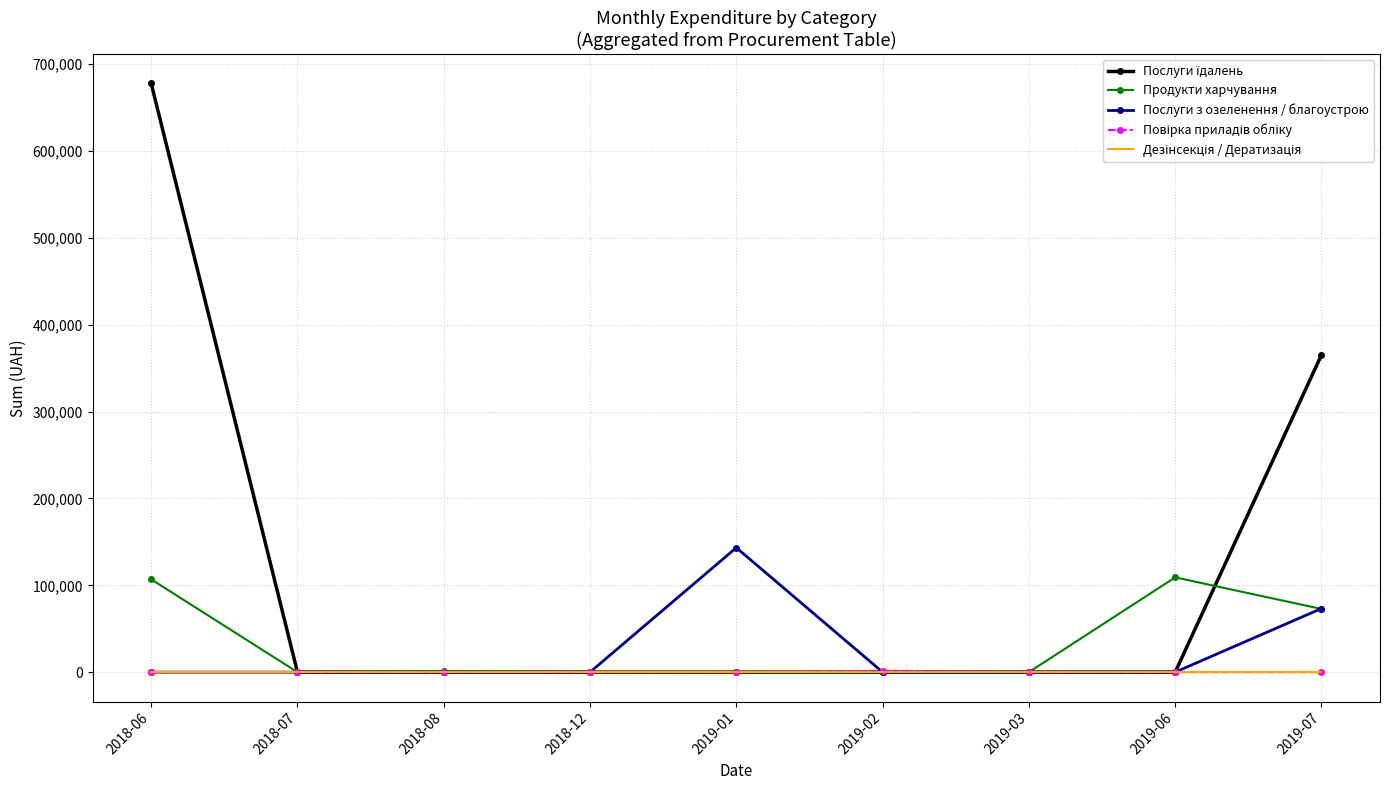

The Послуги з озеленення / благоустрою series shows 0.0 at 2018-12. True or false?

True